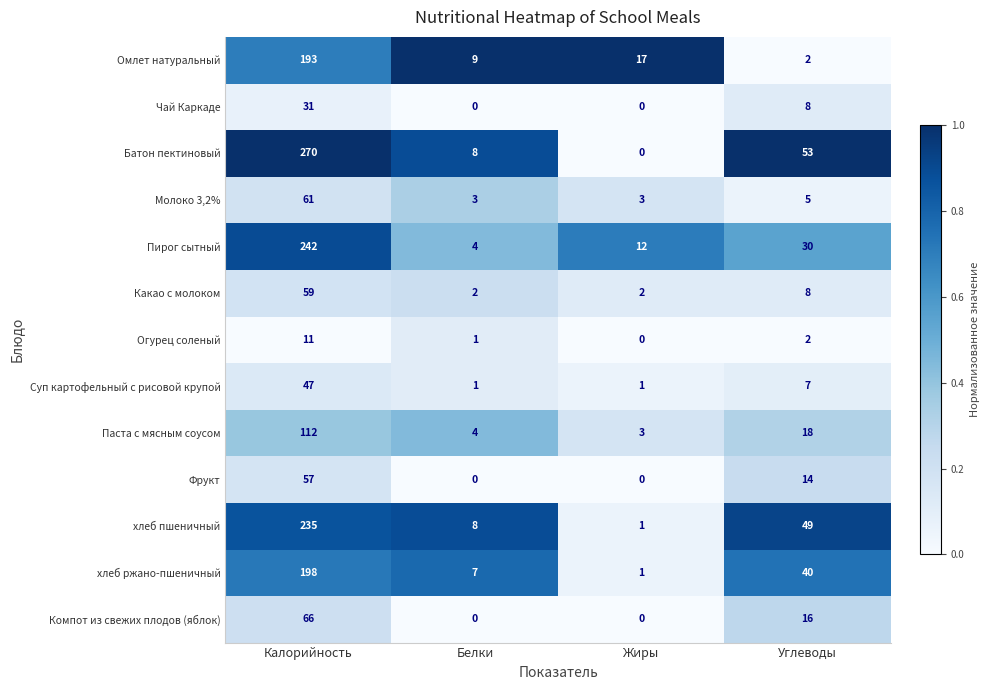

The value of Какао с молоком at Жиры is 3. True or false?

False